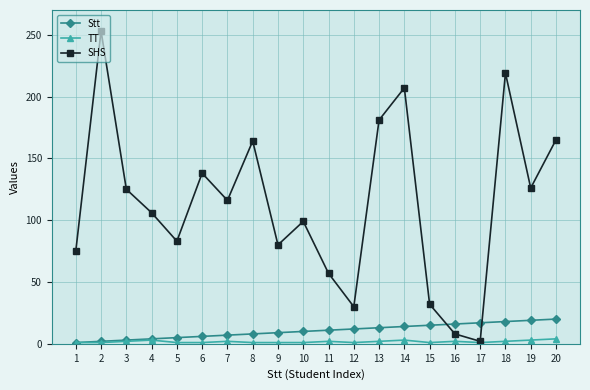

Rank the series by their maximum value, from lowest to highest.

TT, Stt, SHS